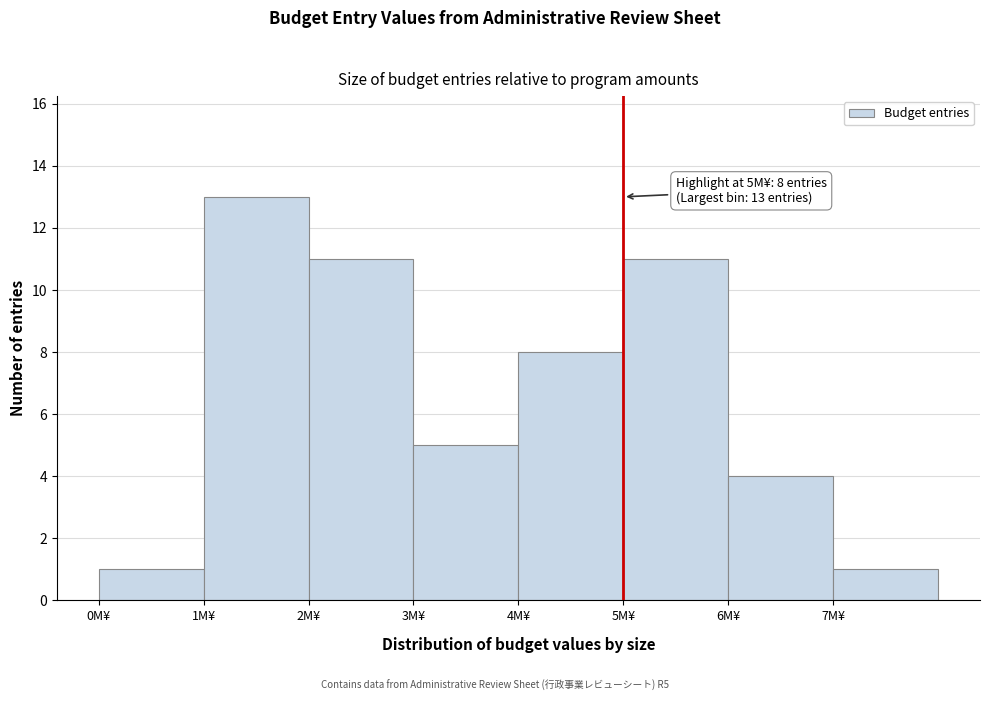

Over which range of the x-axis is the bar tallest?

1 to 2